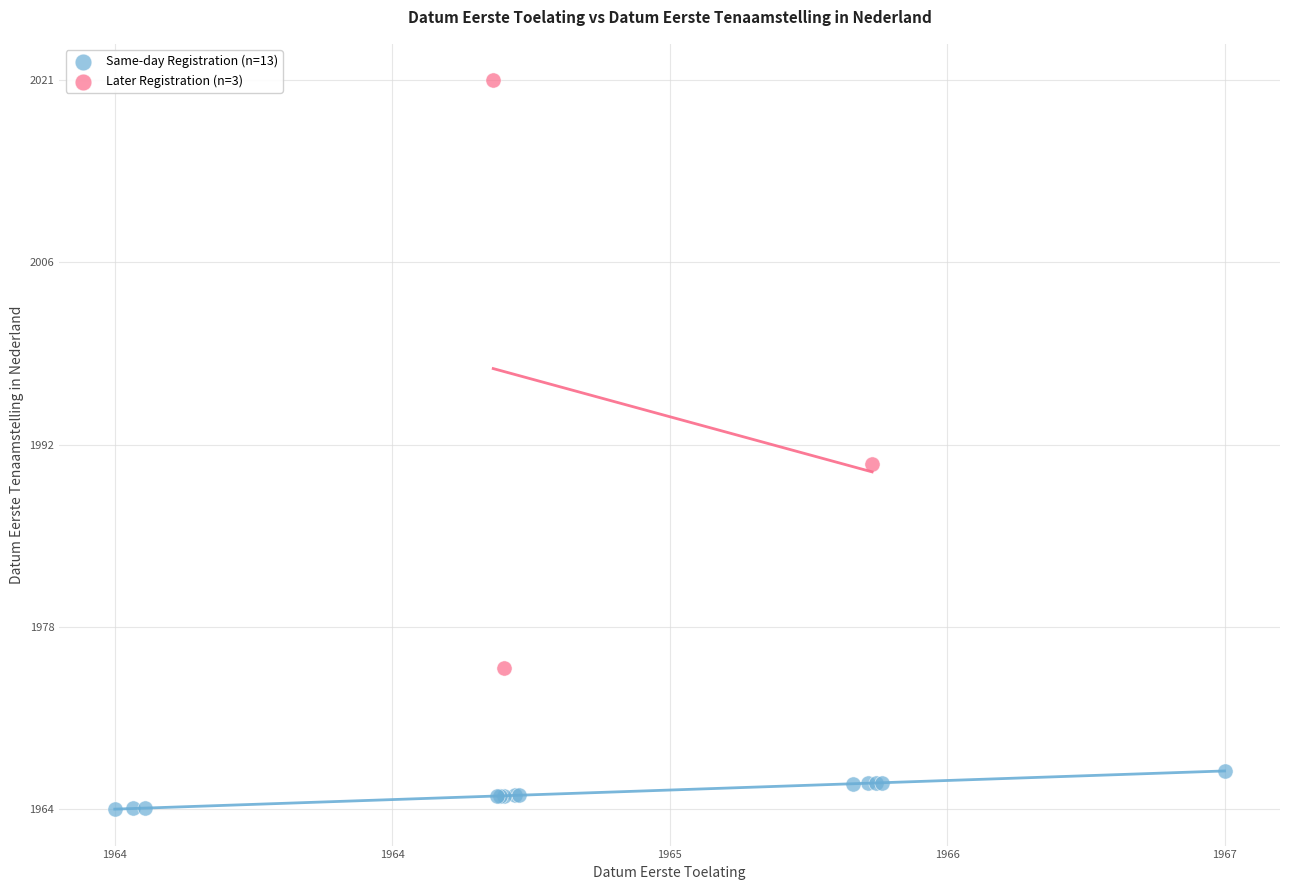

Which series contains the lowest Y value?

Same-day Registration (n=13)